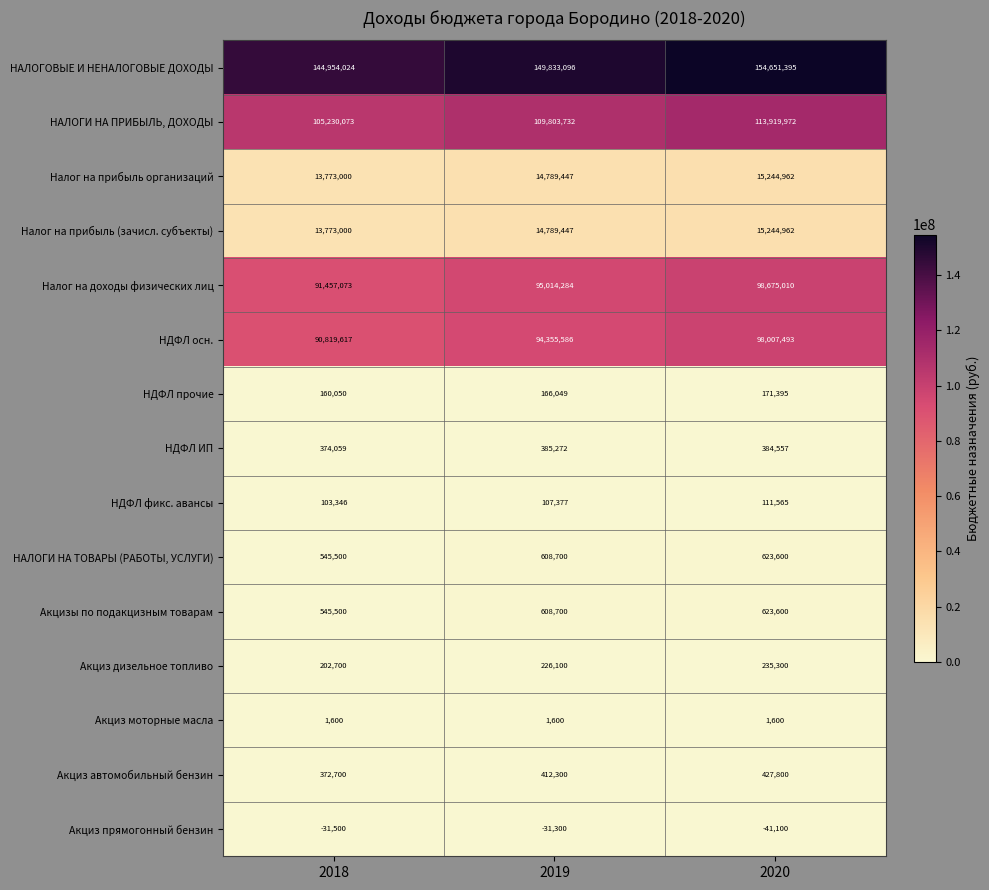

The НДФЛ осн. series shows 142851009 at 2020. True or false?

False